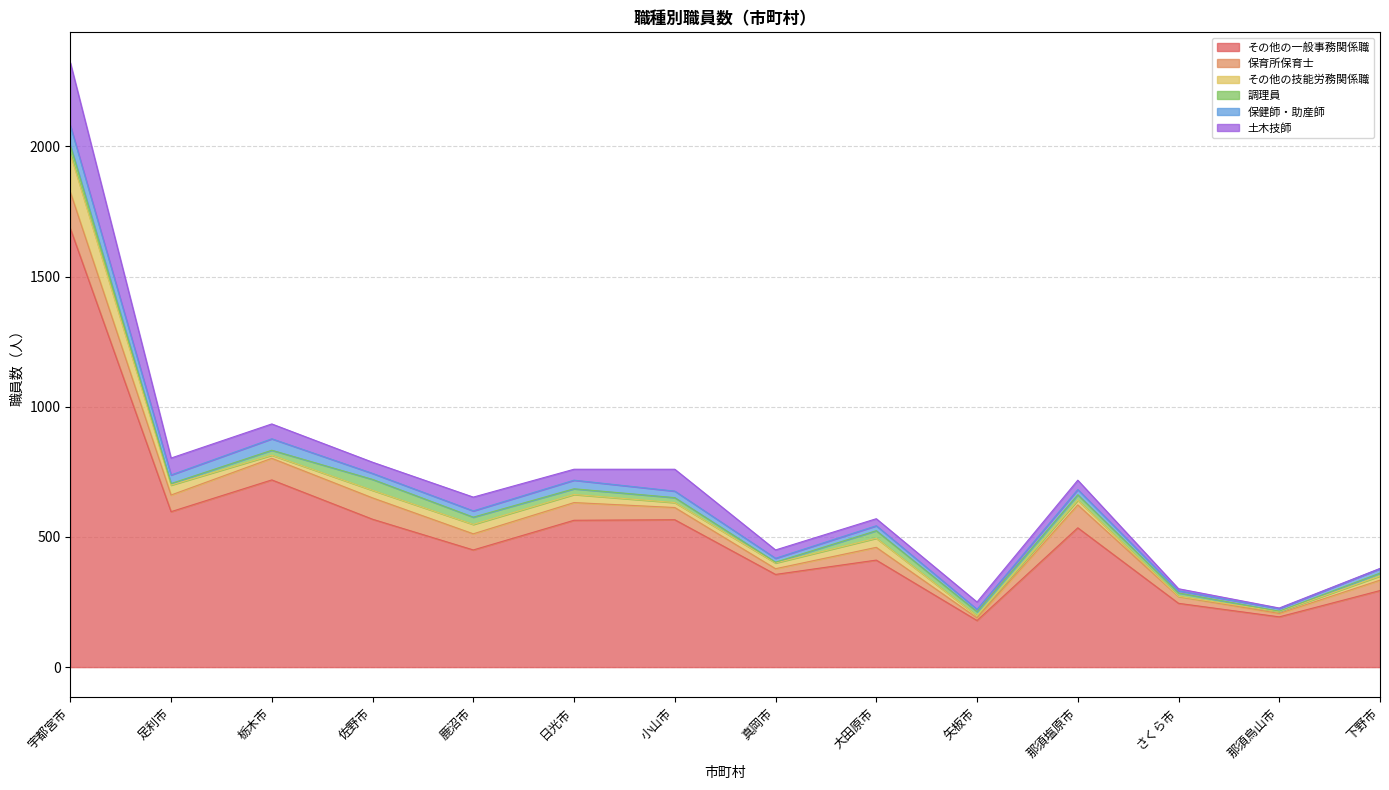

What is the value of the その他の一般事務関係職 point at the 8th from the left?

356